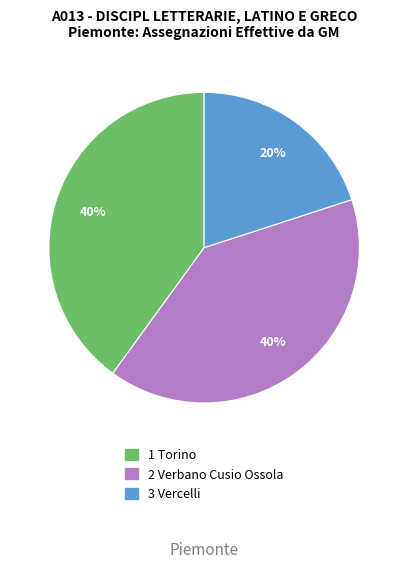

To the nearest percent, what is the average slice percentage?

33%